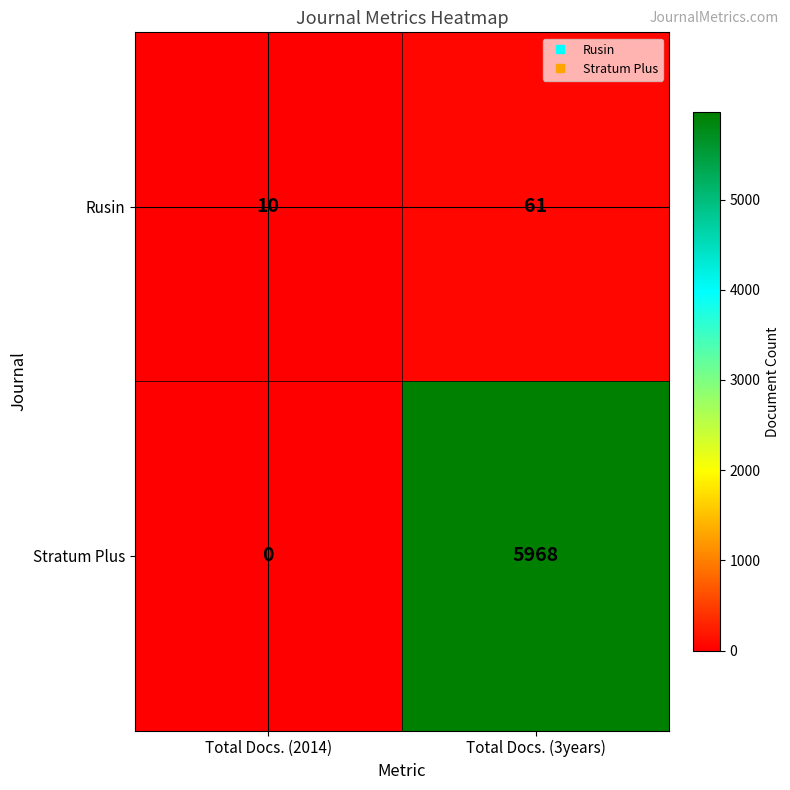

True or false: Rusin has a value of 61 at Total Docs. (3years).

True